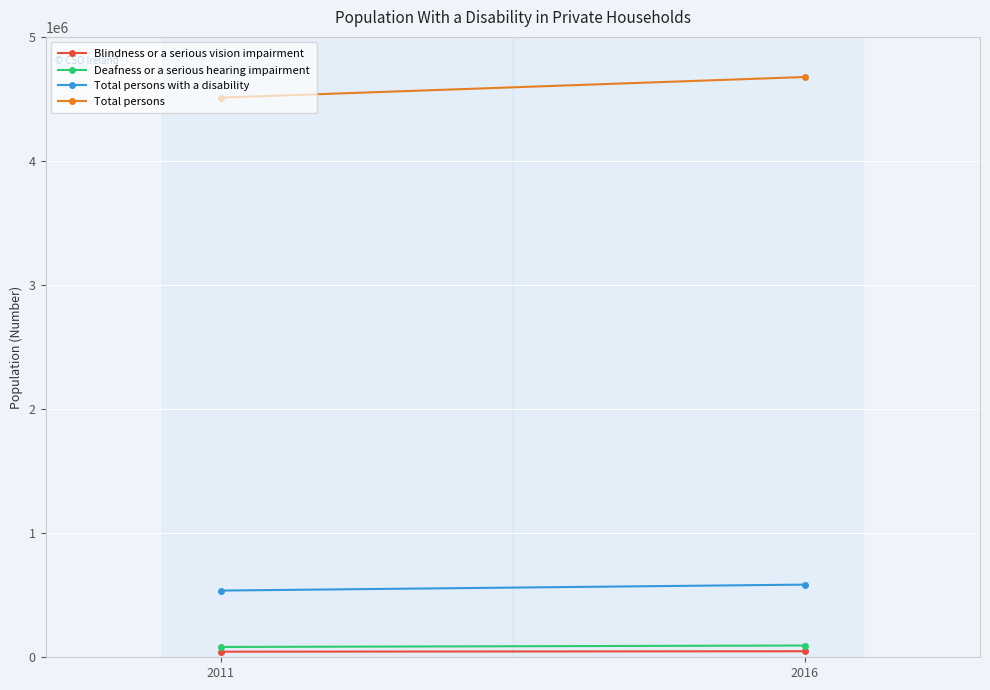

What are all the series names shown in the legend?

Blindness or a serious vision impairment, Deafness or a serious hearing impairment, Total persons with a disability, Total persons